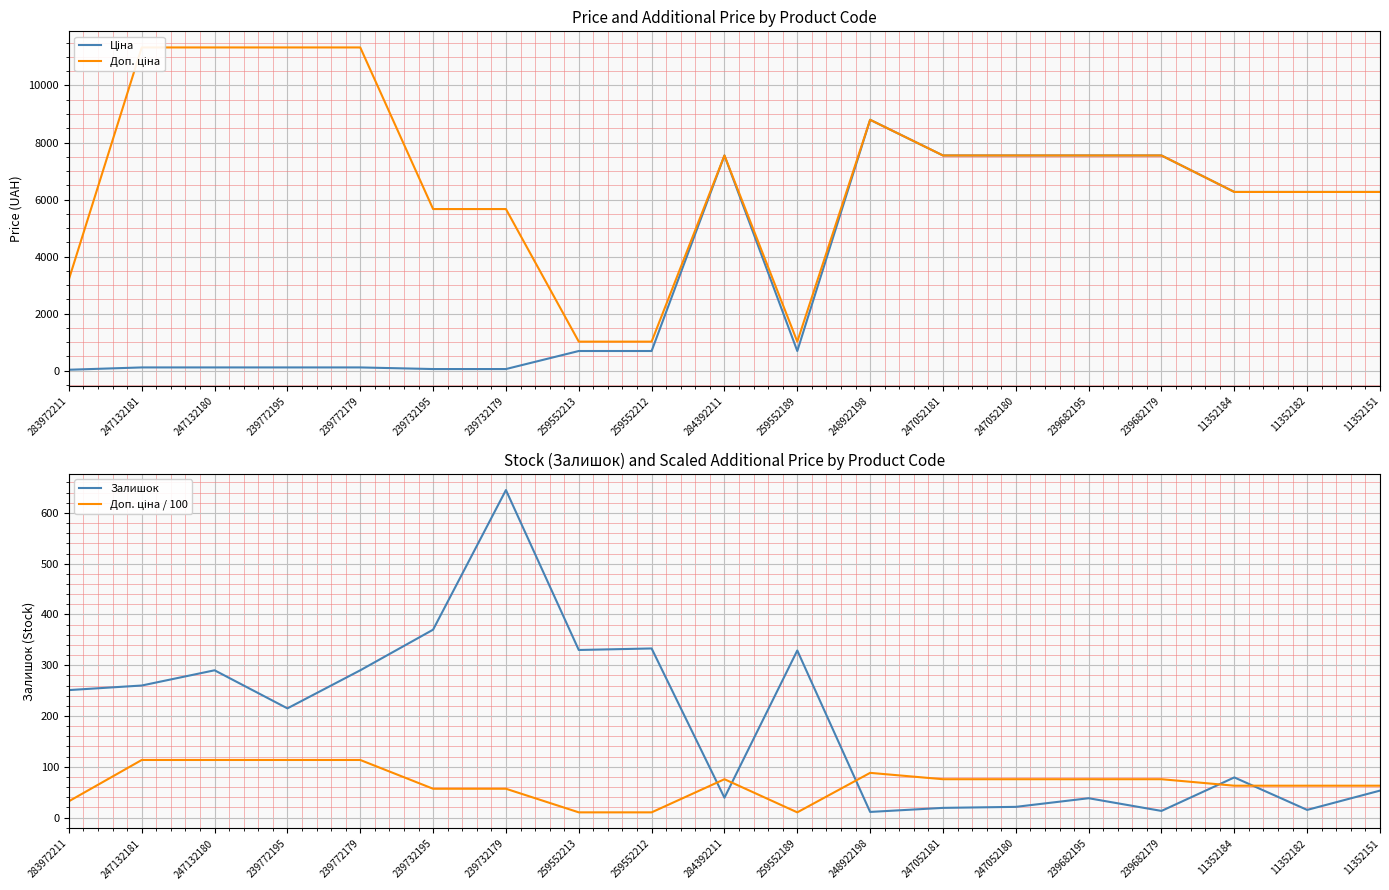

Is it true that Залишок equals 21.0 at 247052180?

True